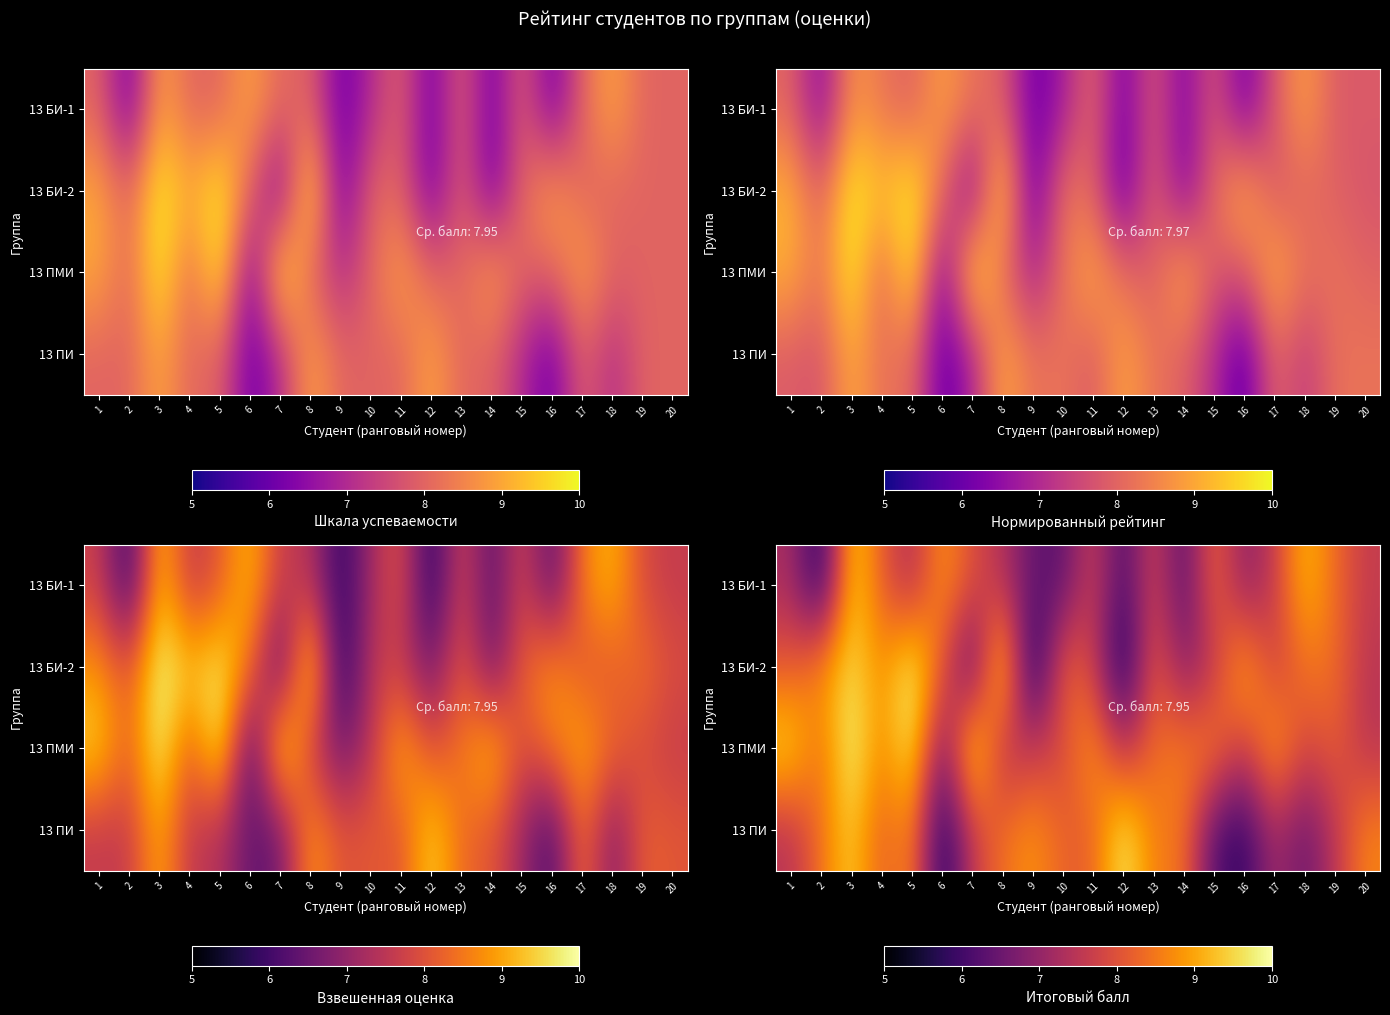

At which label does row_1 first exceed 8?

1